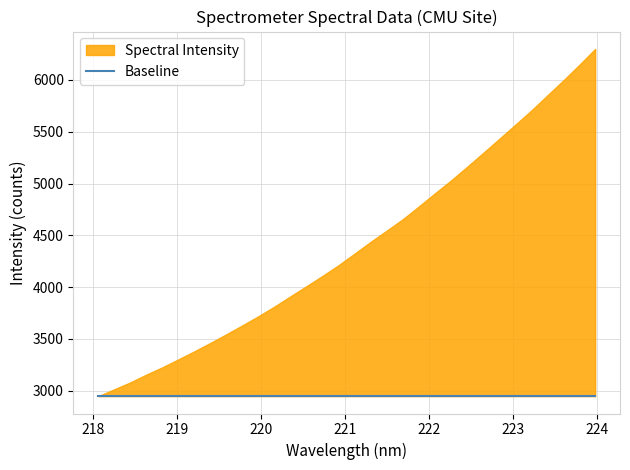

What is the difference between the Spectral Intensity values at 23 and 18?

613.7